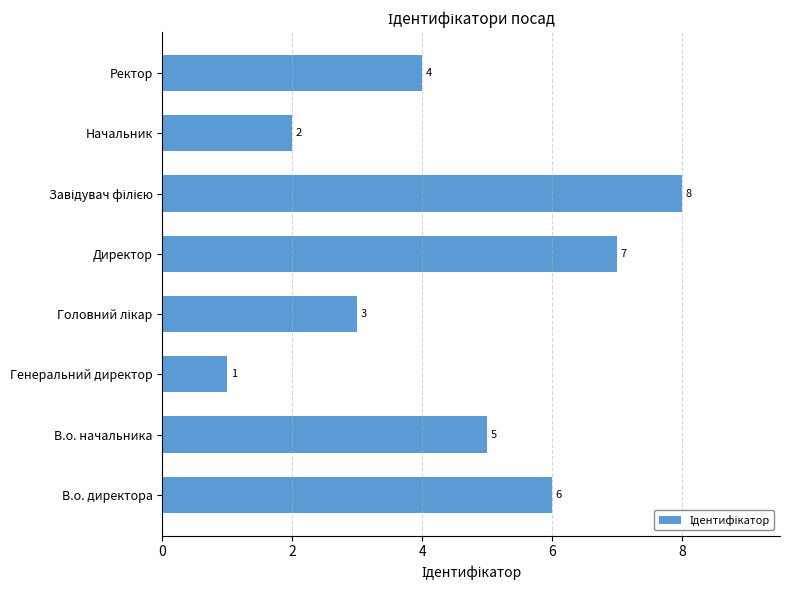

What is the change in value from В.о. директора to Директор?

+1